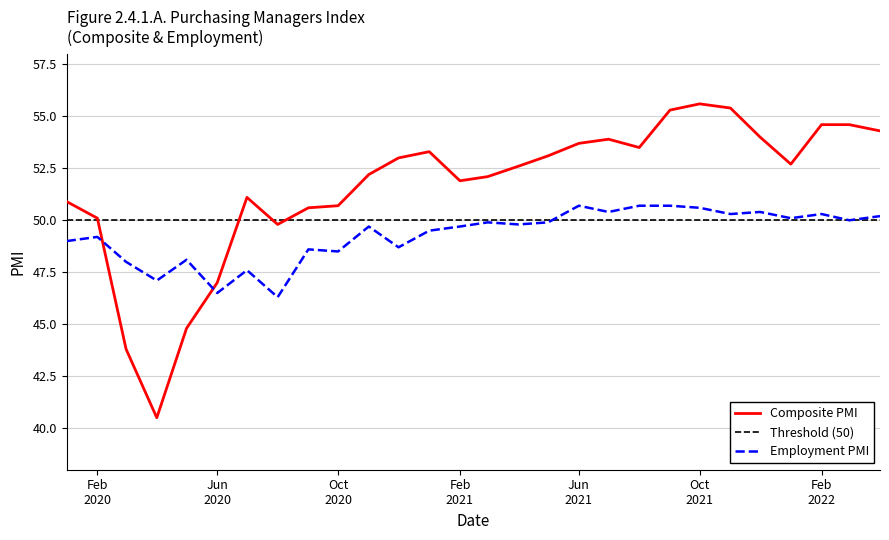

What is the greatest value displayed?

55.6